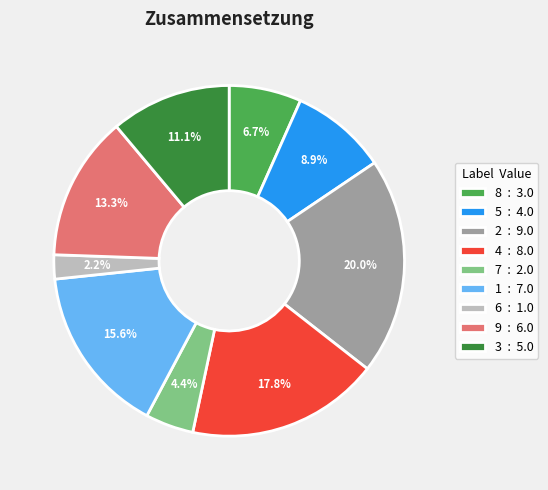

How much of the chart is everything except 6 : 1.0?

97.8%